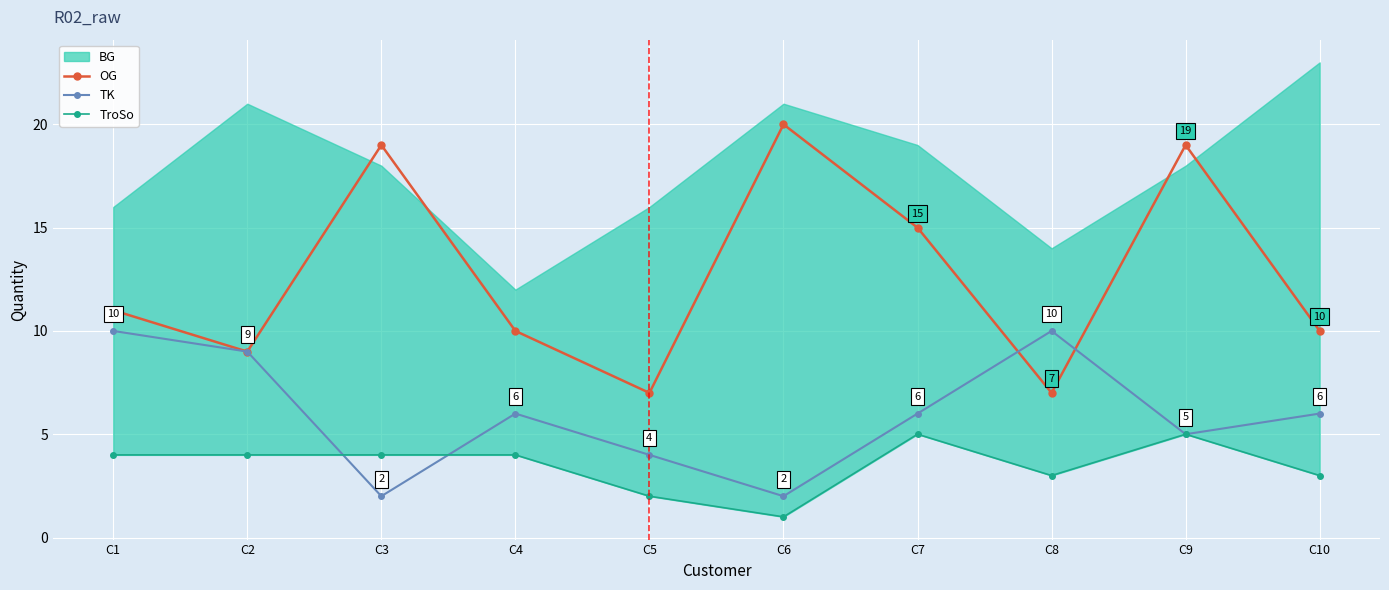

What is the highest value of the TK series?

10